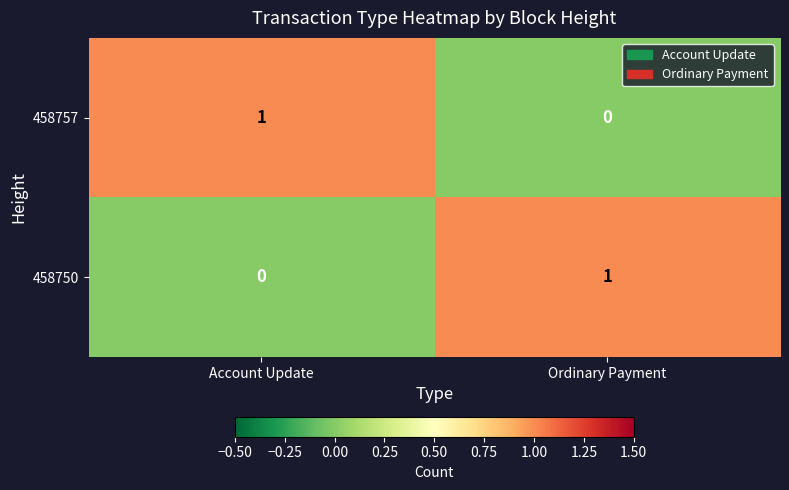

Is the value of 458757 at Ordinary Payment greater than the value of 458750 at Ordinary Payment?

No